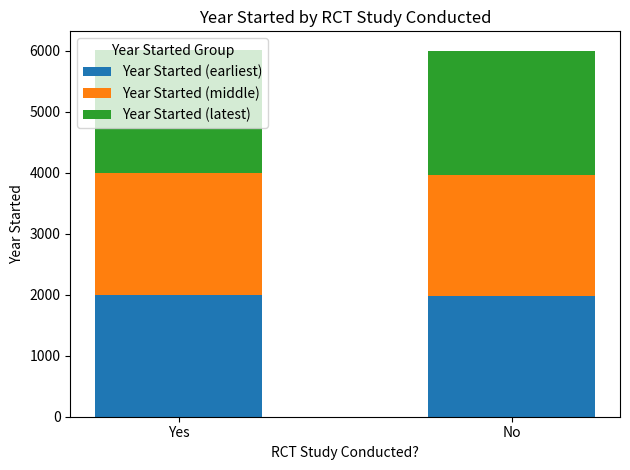

What is the sum of all Year Started (earliest) values?

3965